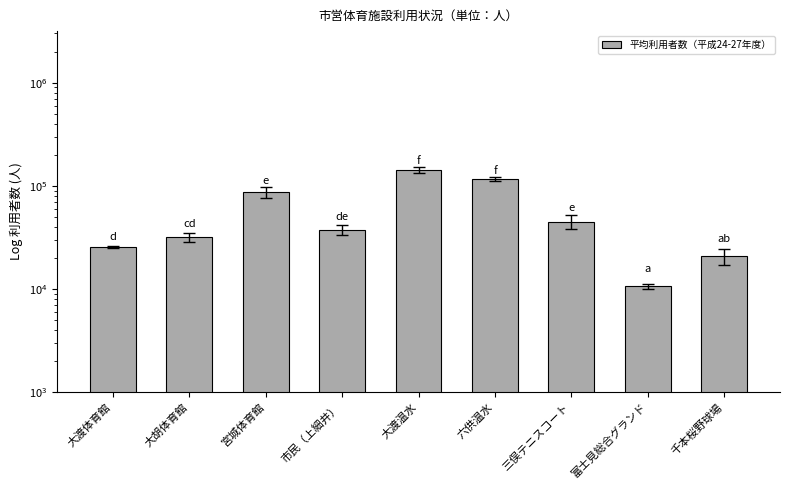

What is the average value?

57382.1